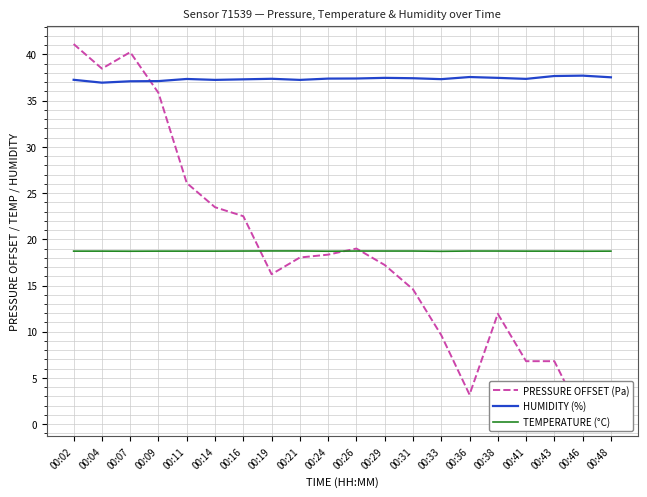

What is the total value across all series at 00:46?

57.1